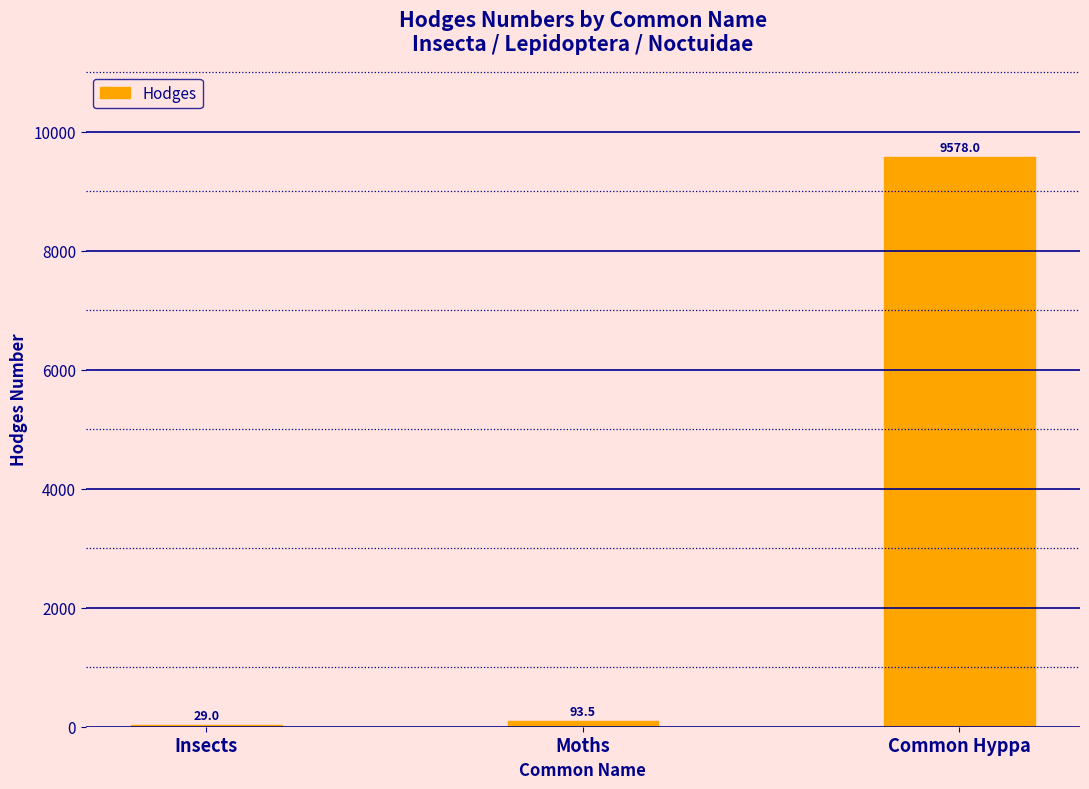

The value at Insects is 29.0. True or false?

True